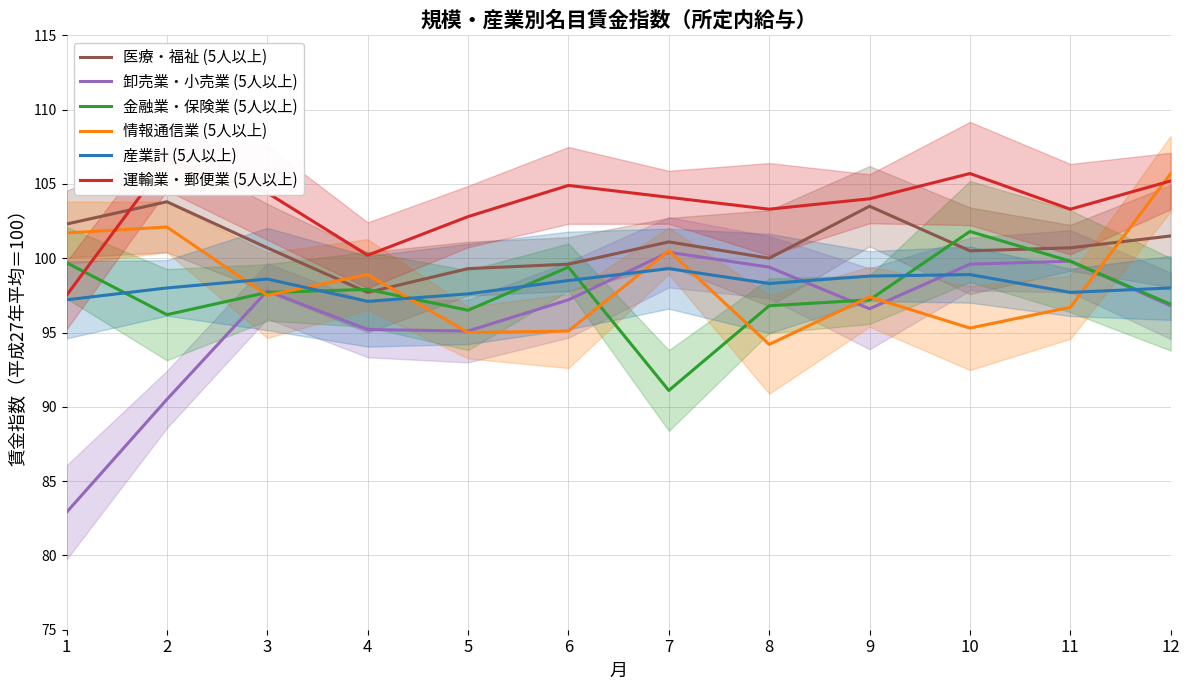

The 医療・福祉 (5人以上) series shows 101.5 at 12. True or false?

True